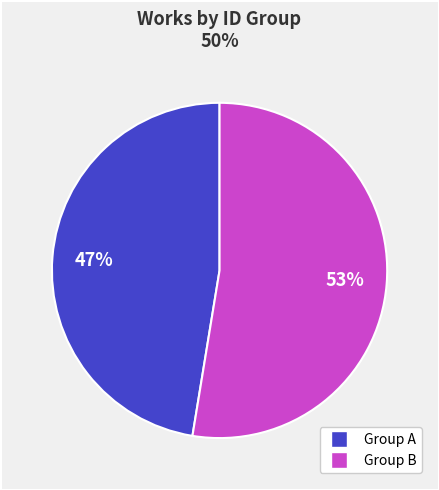

How many slices are in this pie chart?

2